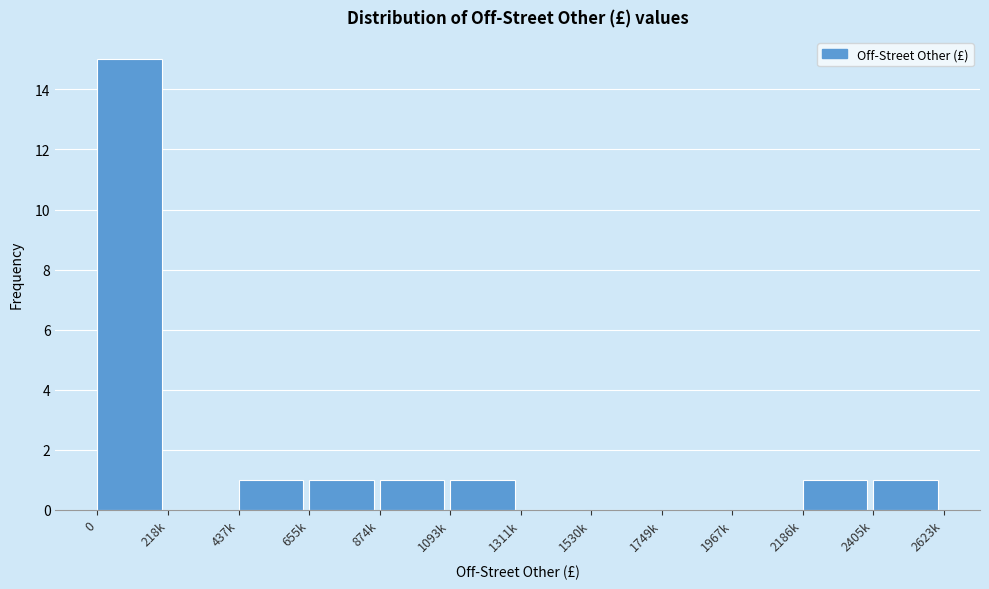

Reading left to right, what are all the values shown in this chart?

0=15	218k=0	437k=1	655k=1	874k=1	1093k=1	1311k=0	1530k=0	1749k=0	1967k=0	2186k=1	2405k=1